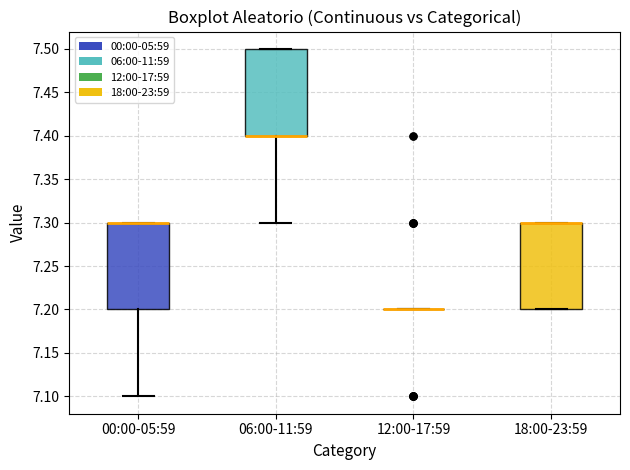

Reading left to right, read every box against the y-axis: the position of its median line, the range the box covers, and the ends of its whiskers. The values are not printed on the chart, so give them approximately, as read against the axis.

00:00-05:59: median 7.3 (drawn on the box's upper edge), box 7.2 to 7.3, whiskers 7.1 to 7.3
06:00-11:59: median 7.4 (drawn on the box's lower edge), box 7.4 to 7.5, whiskers 7.3 to 7.5
12:00-17:59: box collapsed to a line at 7.2, whiskers 7.2 to 7.2
18:00-23:59: median 7.3 (drawn on the box's upper edge), box 7.2 to 7.3, whiskers 7.2 to 7.3